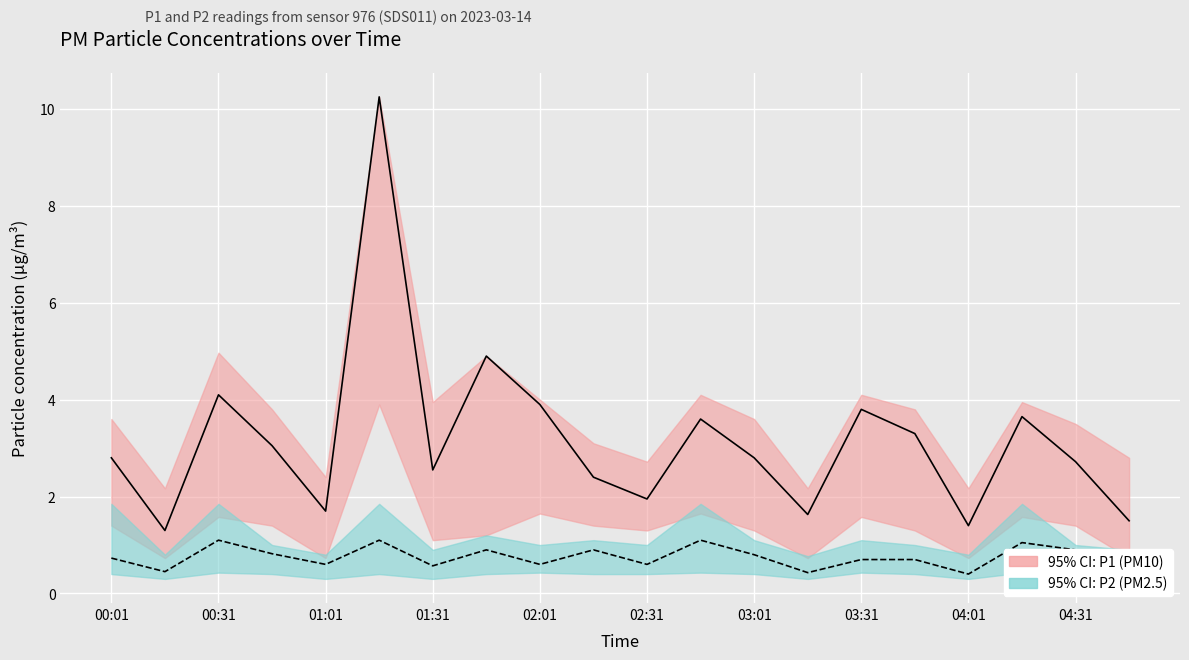

What is the highest value of the P1 (PM10) series?

10.2